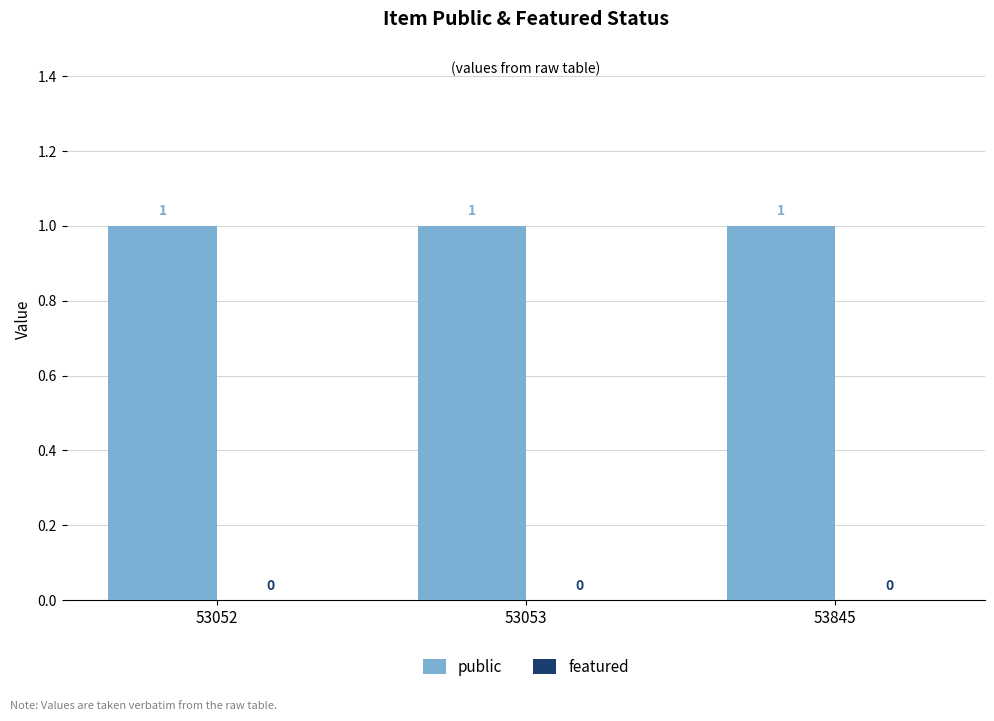

How many bars are there in each group?

2